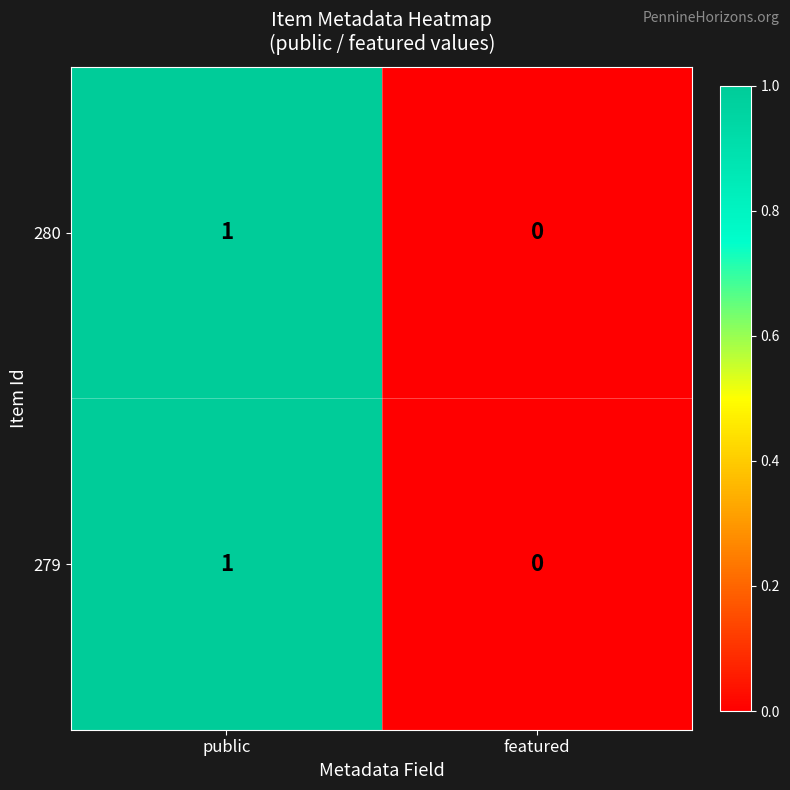

Is it true that 280 equals 1 at public?

True